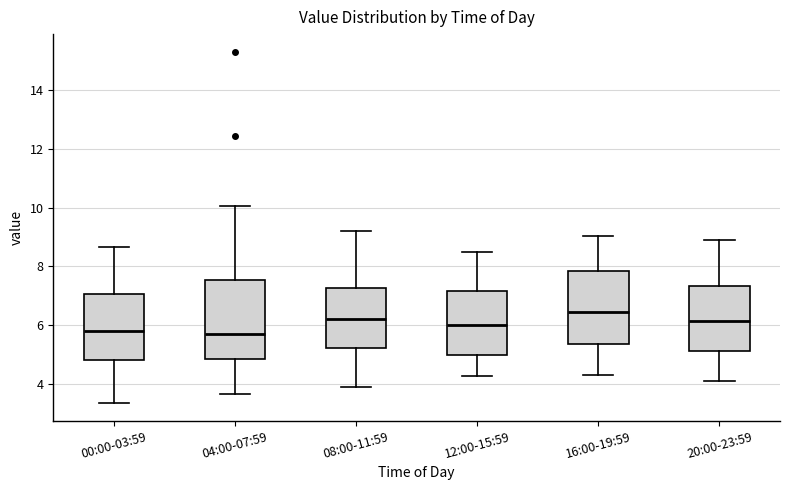

Reading left to right, transcribe this box plot: for each box, give where its median line is, the range the box spans, and where its two whiskers end, as read against the y-axis. The values are not printed on the chart, so give them approximately, as read against the axis.

00:00-03:59: median 5.8, box 4.8 to 7.0, whiskers 3.4 to 8.6
04:00-07:59: median 5.8, box 4.8 to 7.6, whiskers 3.6 to 10.0
08:00-11:59: median 6.2, box 5.2 to 7.2, whiskers 4.0 to 9.2
12:00-15:59: median 6.0, box 5.0 to 7.2, whiskers 4.2 to 8.6
16:00-19:59: median 6.4, box 5.4 to 7.8, whiskers 4.4 to 9.0
20:00-23:59: median 6.2, box 5.2 to 7.4, whiskers 4.2 to 9.0